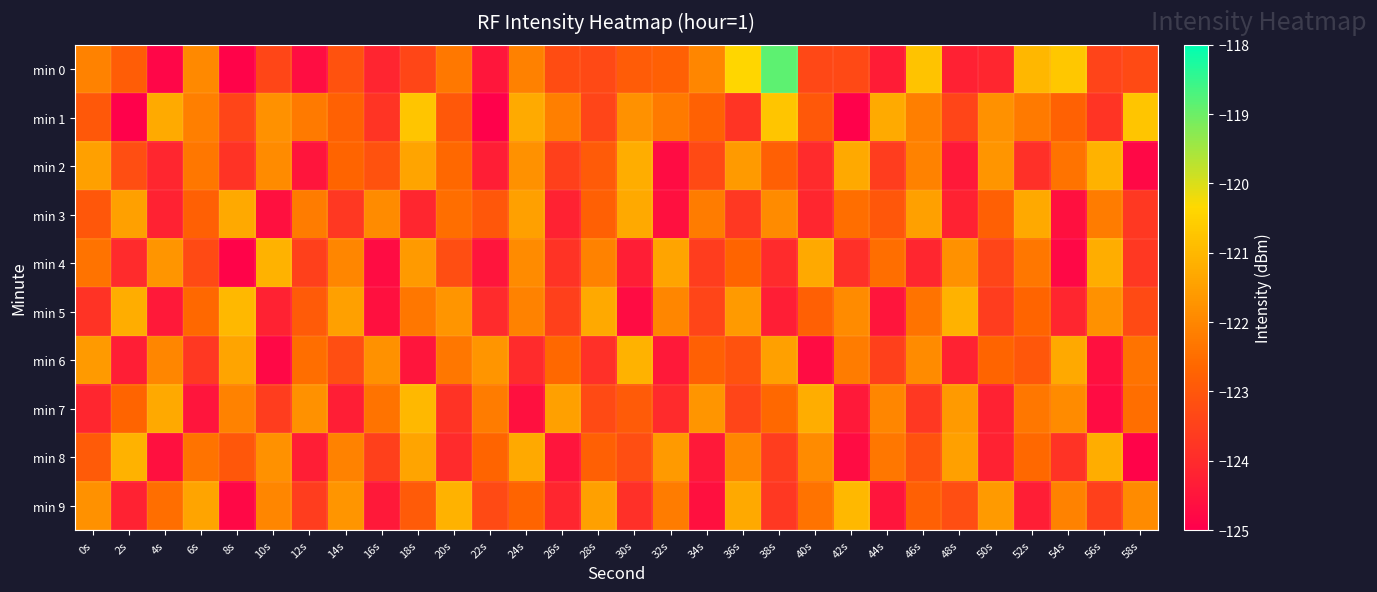

Rank the series at 10s from lowest to highest value.

min 6, min 3, min 5, min 7, min 0, min 9, min 2, min 8, min 1, min 4